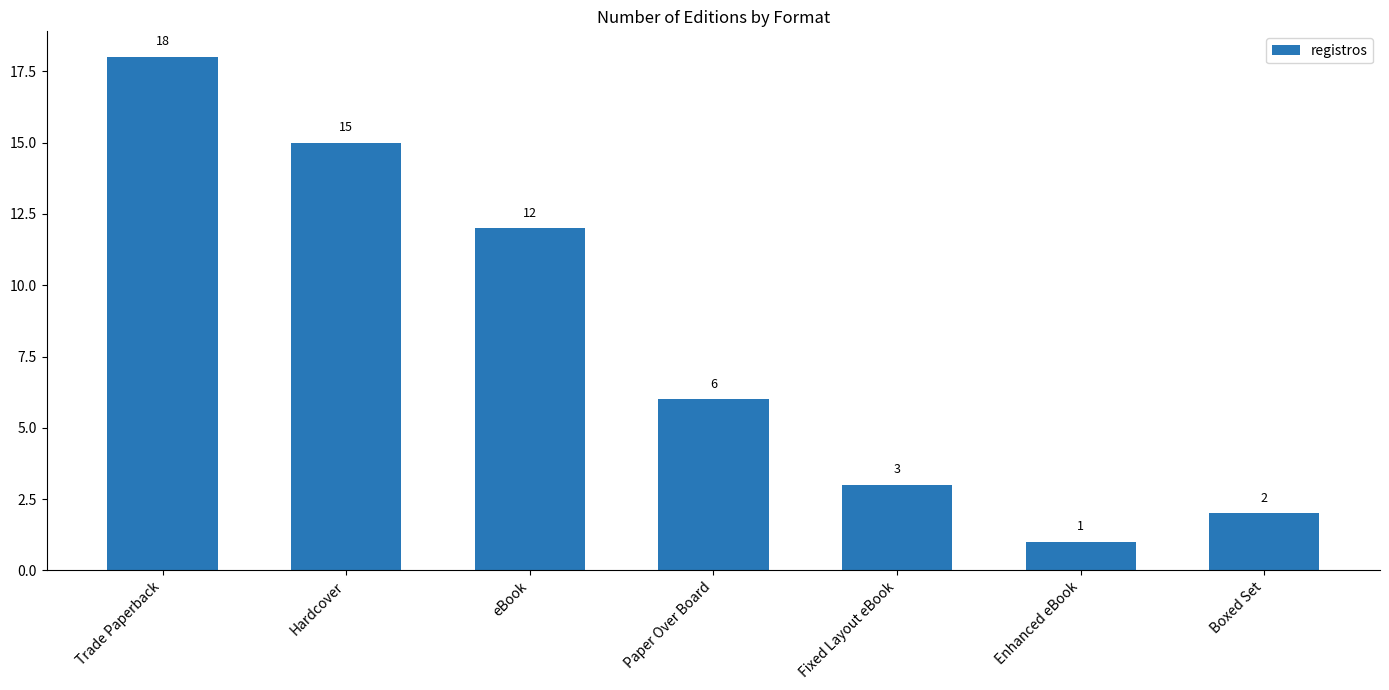

What is the maximum value shown in the chart?

18